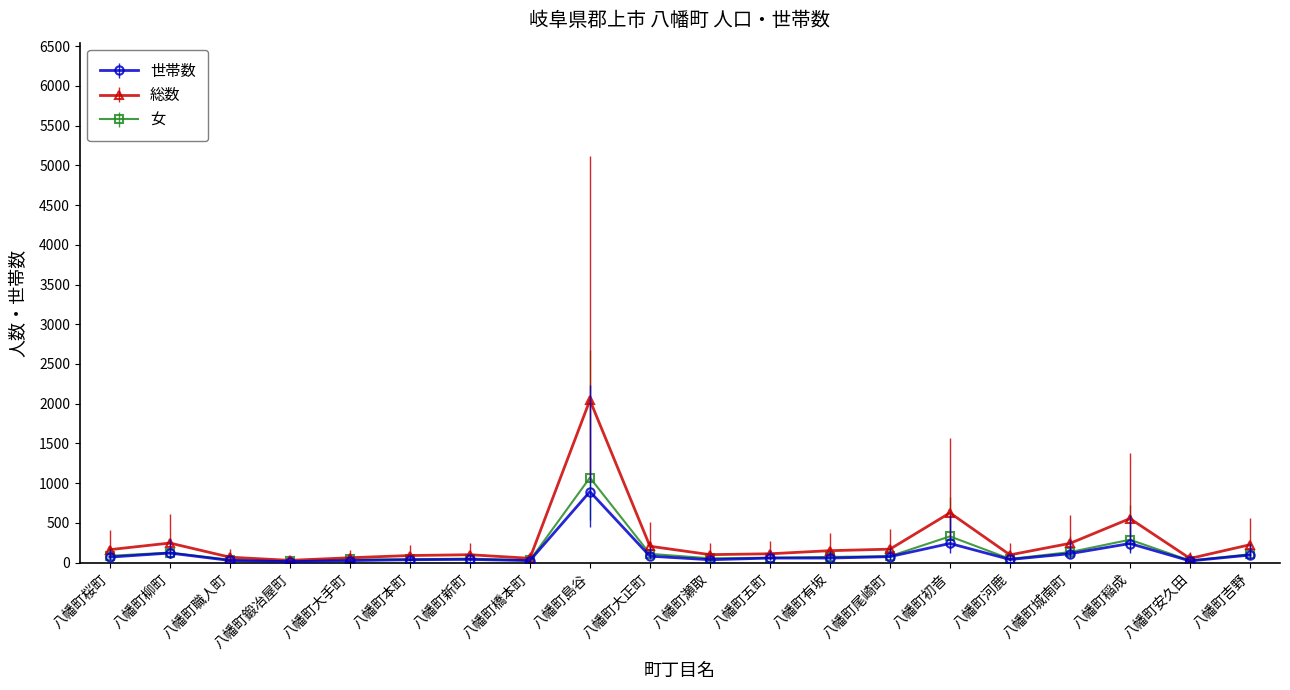

What are all the series names shown in the legend?

世帯数, 総数, 女